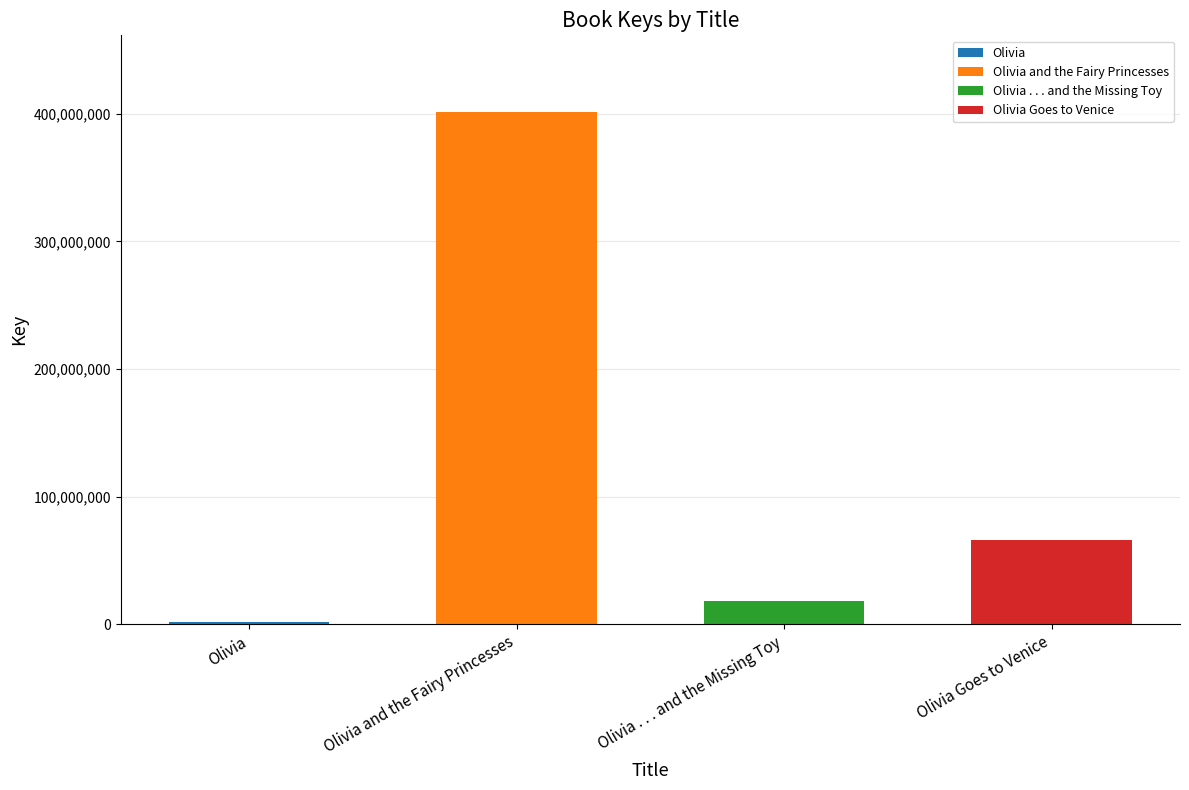

What is the label of the 3rd bar from the right?

Olivia and the Fairy Princesses